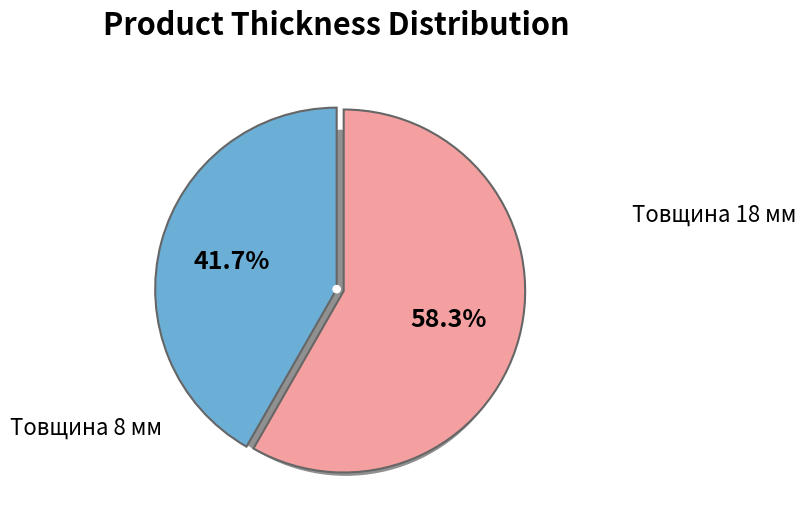

Count the number of slices in the pie.

2